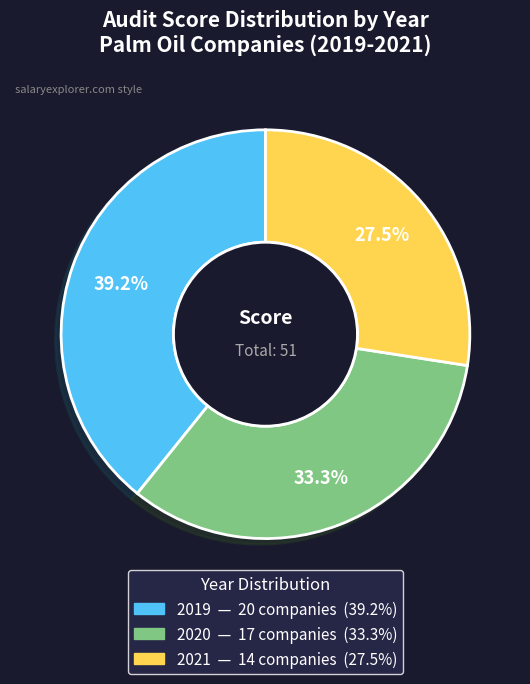

What portion of the pie excludes 2020?

66.7%